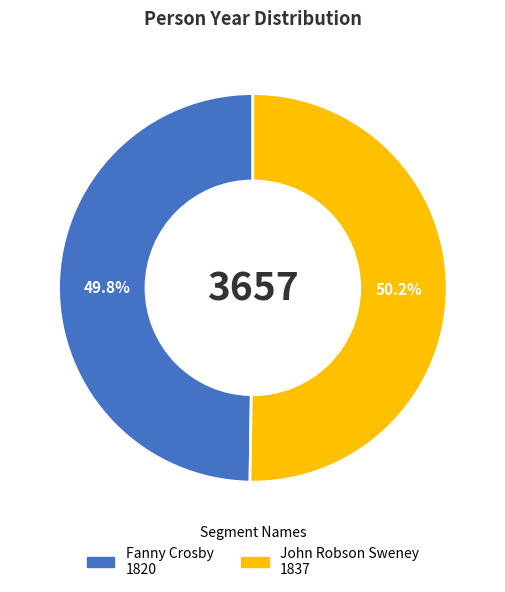

Does any single category account for the majority?

Yes